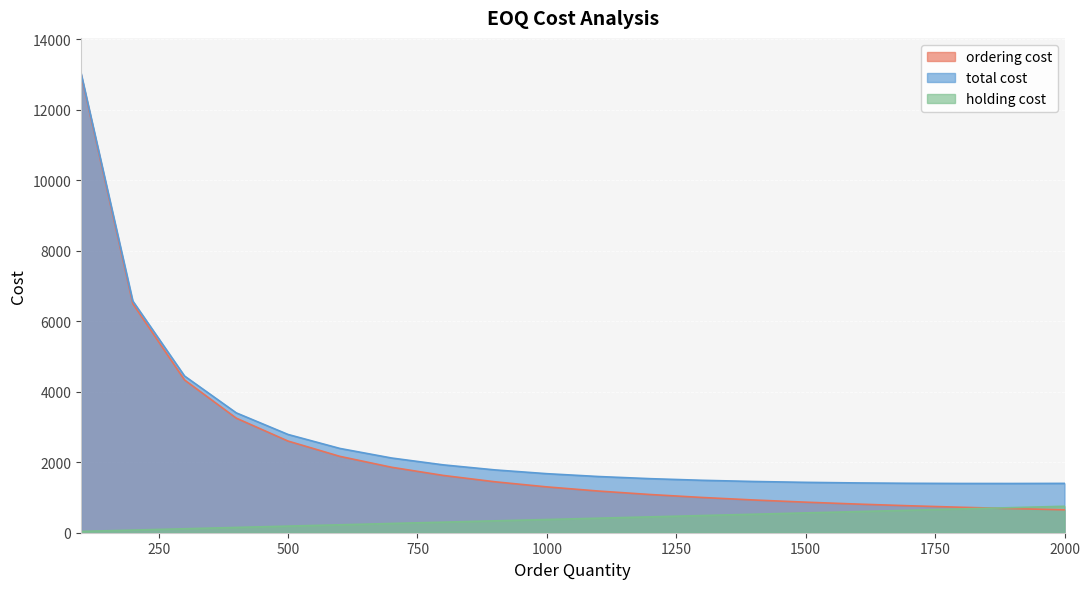

What is the sum of all total cost values?

54645.6